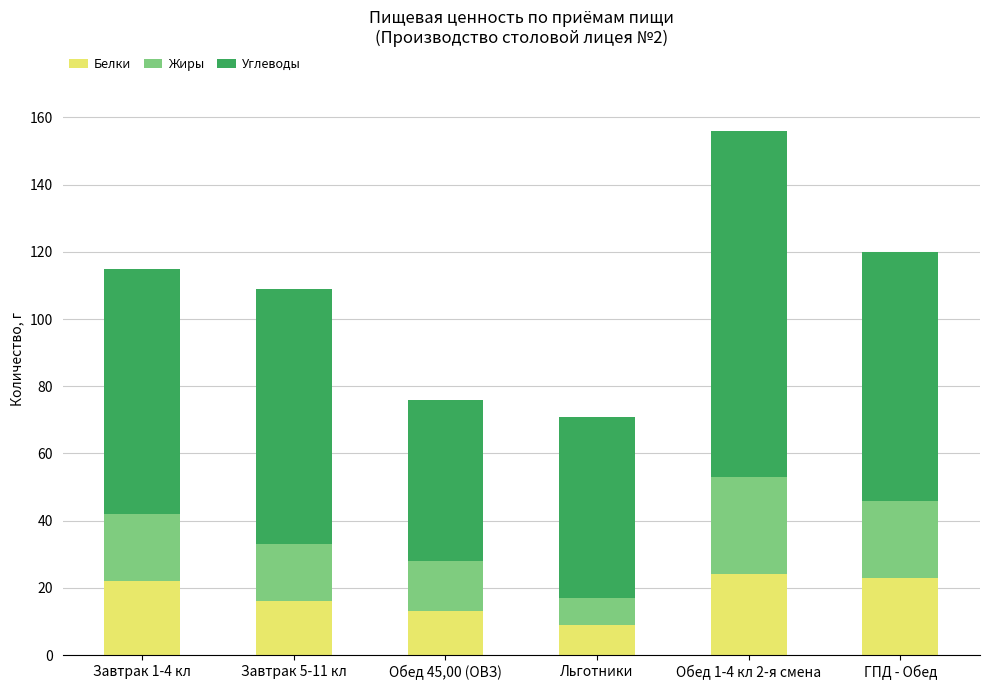

What is the total value across all series at Завтрак 1-4 кл?

115